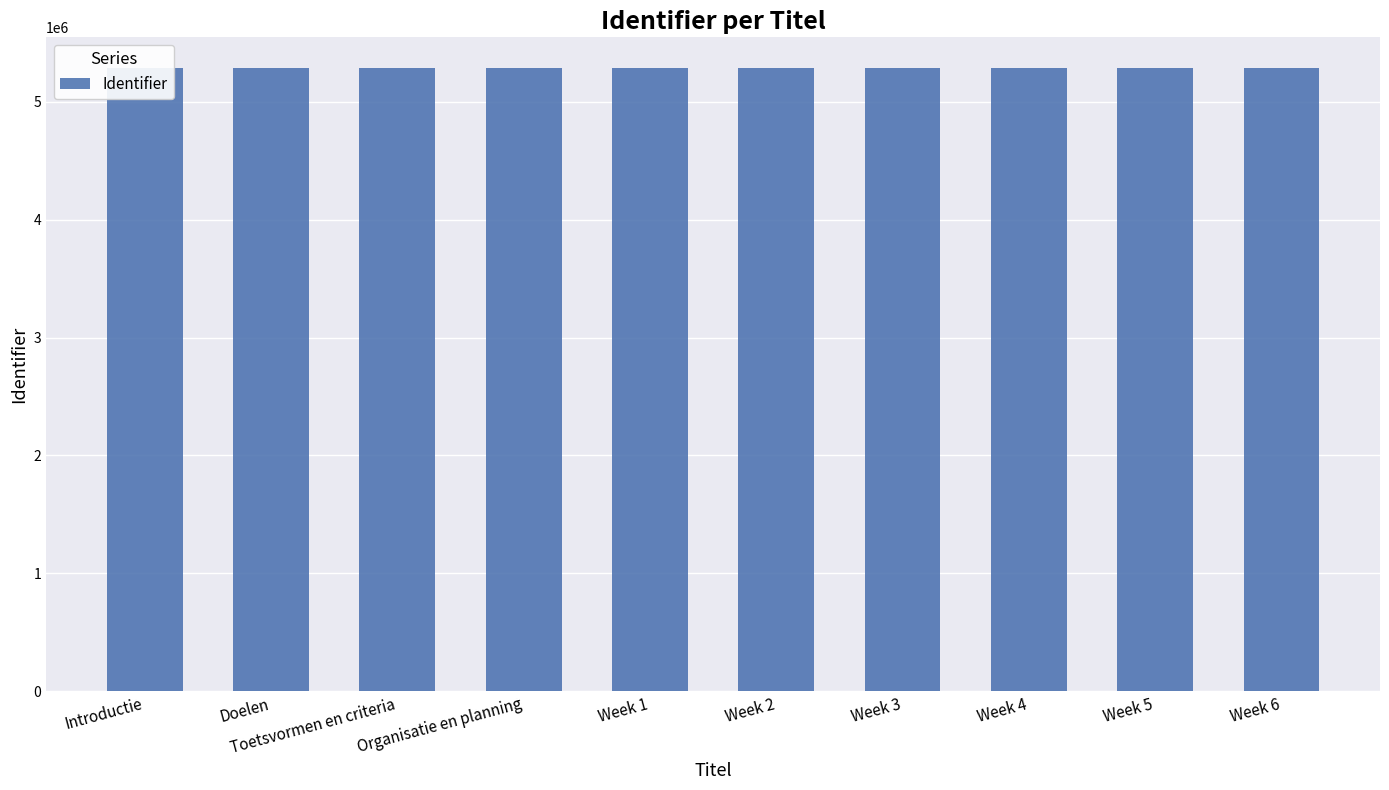

Rank the categories by value from highest to lowest.

Week 6, Week 5, Week 4, Week 3, Week 2, Week 1, Organisatie en planning, Toetsvormen en criteria, Doelen, Introductie